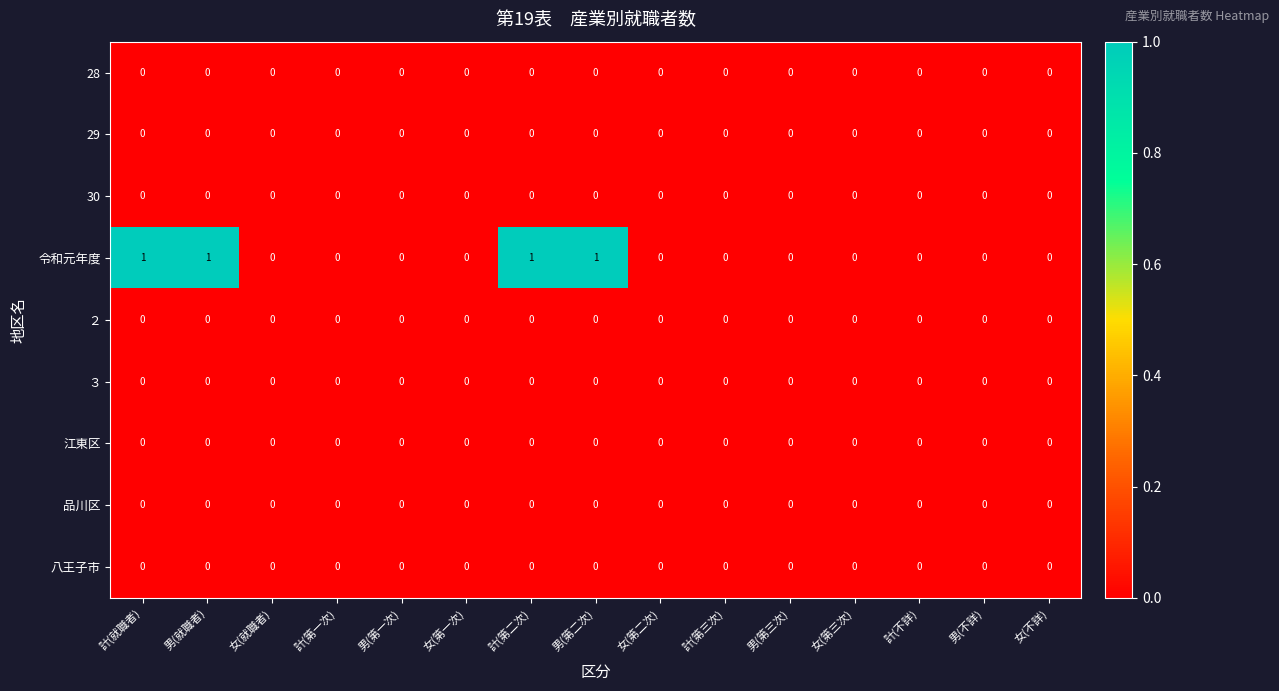

Is it true that 30 equals 0 at 女(不詳)?

True